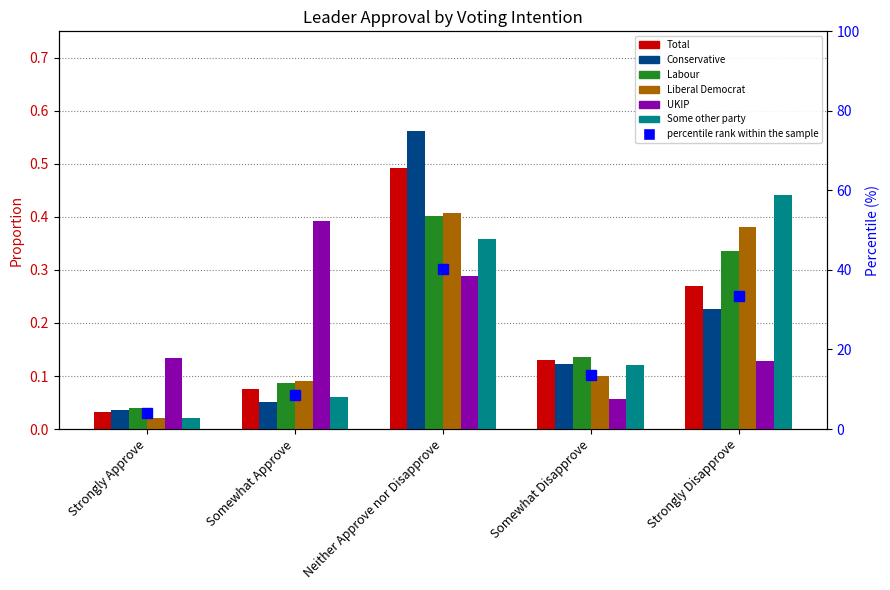

What is the sum of all Total values?

1.0